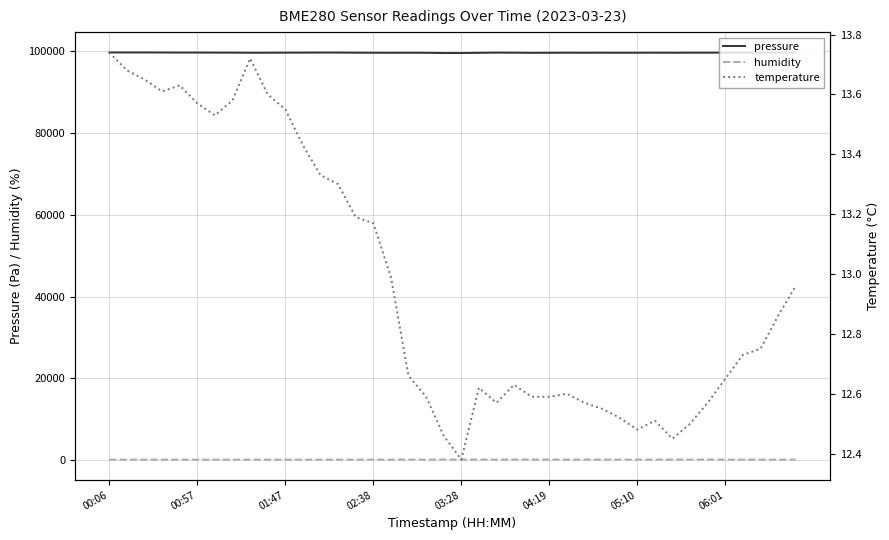

What is the maximum value shown in the chart?

99752.8